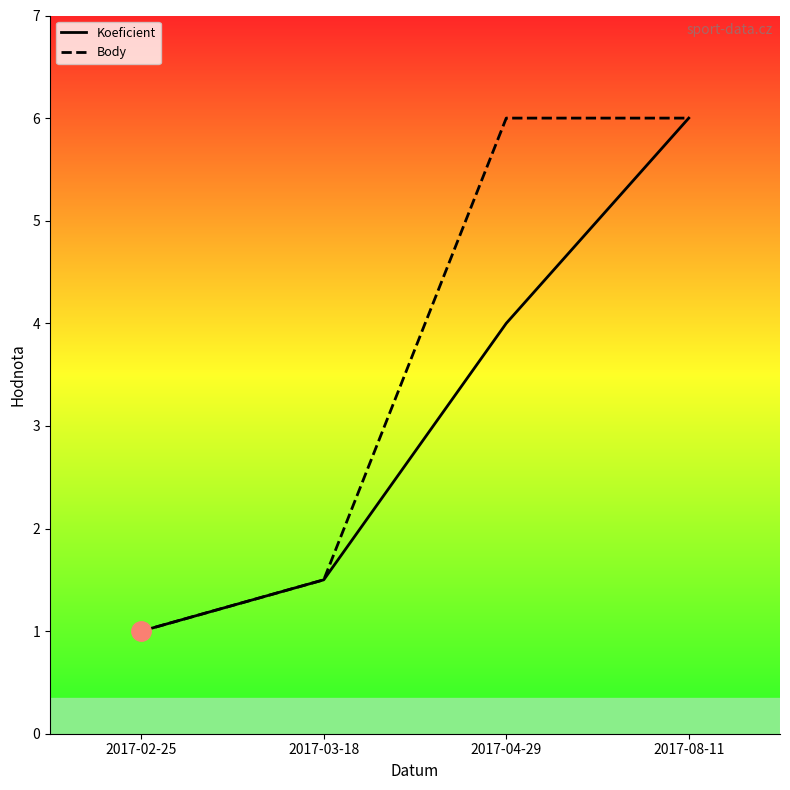

Rank the series by their maximum value, from highest to lowest.

Koeficient, Body